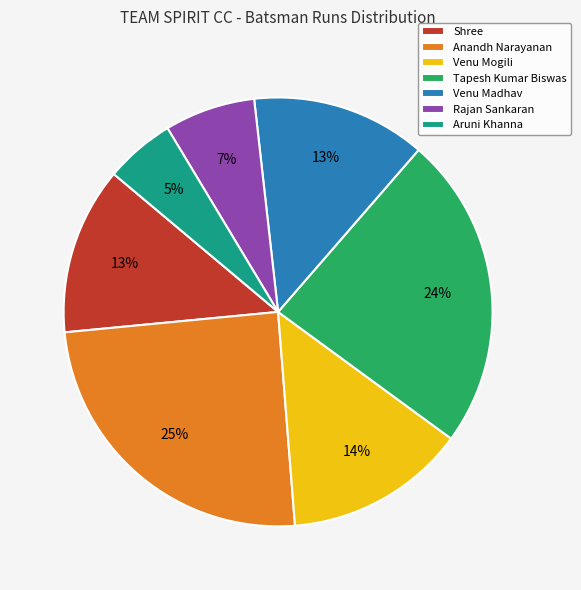

Is the sum of Venu Mogili and Rajan Sankaran greater than half?

No